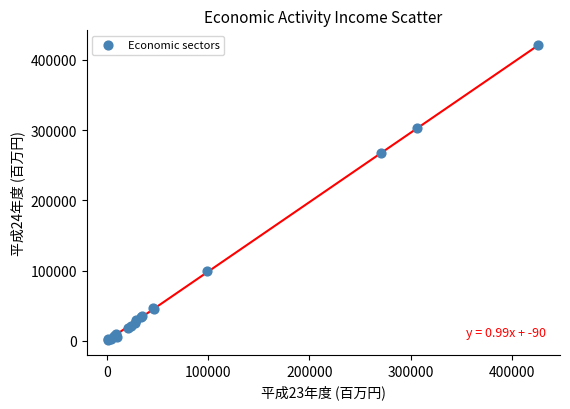

What Y value in the scatter plot is closest to 211294?

266943